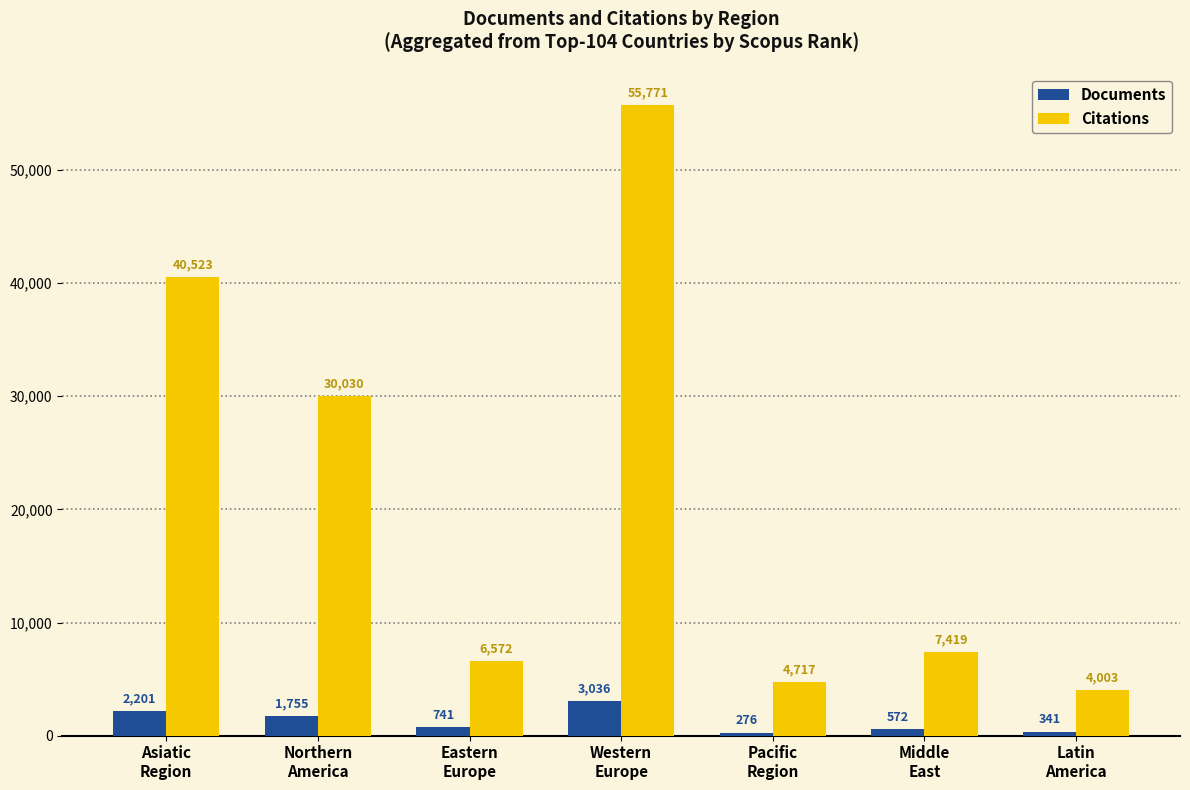

True or false: Citations has a value of 4003 at Latin
America.

True